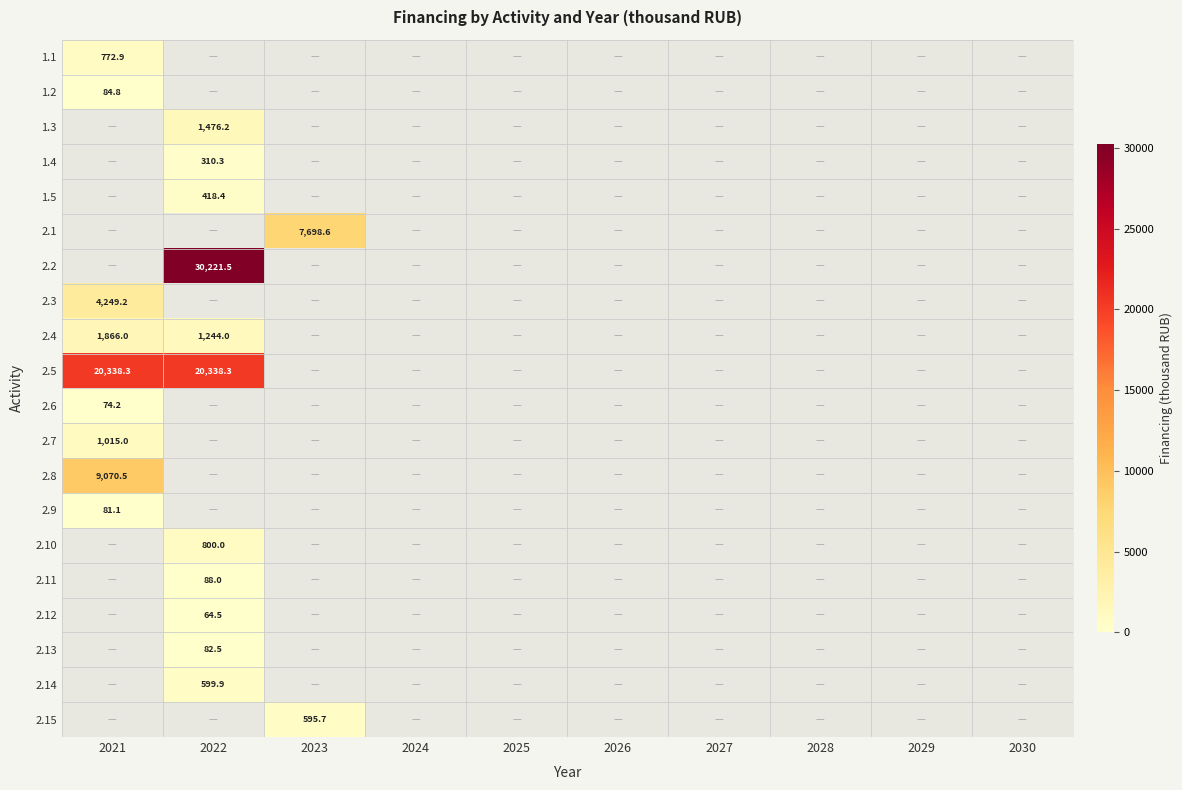

Which category has the highest value across all series?

2022